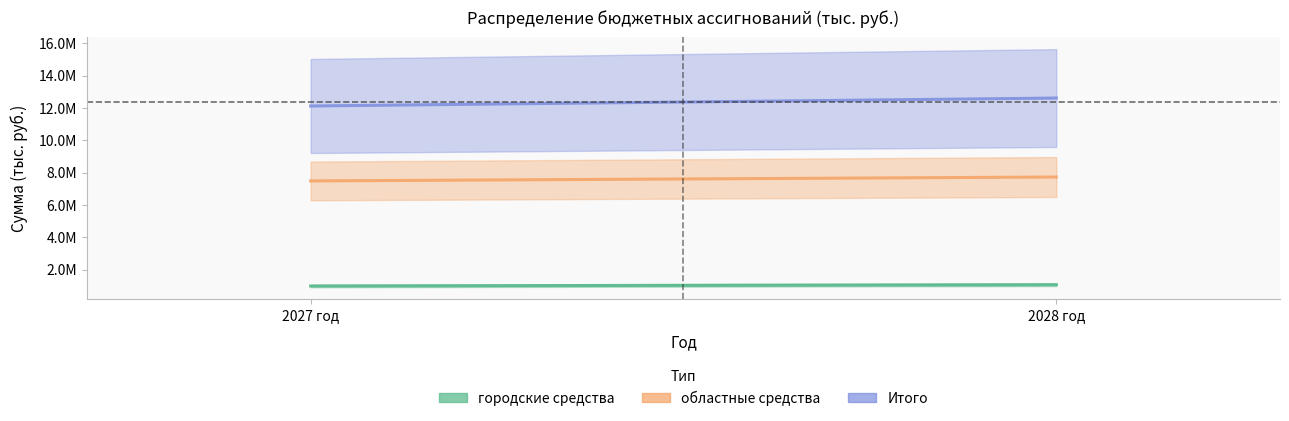

List the labels in order of Итого value, largest first.

2028 год, 2027 год